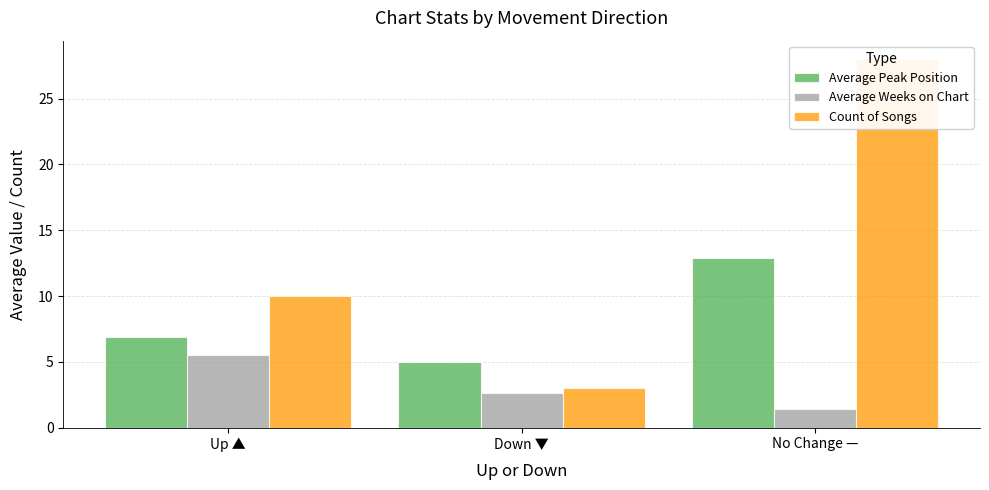

What is the value of the Average Peak Position bar at the 1st from the left?

6.9